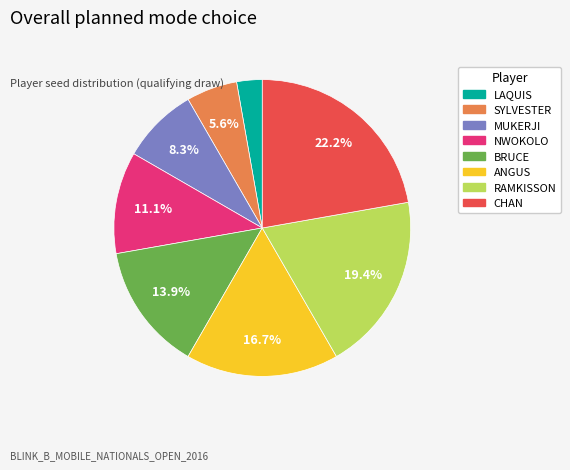

Approximately how many times larger is the value at BRUCE compared to ANGUS?

0.8